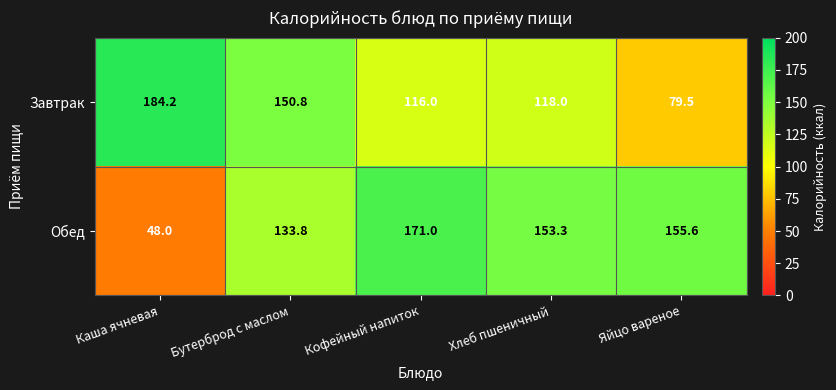

Reading left to right, what are all the values shown in this chart?

Завтрак: Каша ячневая=184.2	Бутерброд с маслом=150.8	Кофейный напиток=116.0	Хлеб пшеничный=118.0	Яйцо вареное=79.5
Обед: Каша ячневая=48.0	Бутерброд с маслом=133.8	Кофейный напиток=171.0	Хлеб пшеничный=153.3	Яйцо вареное=155.6